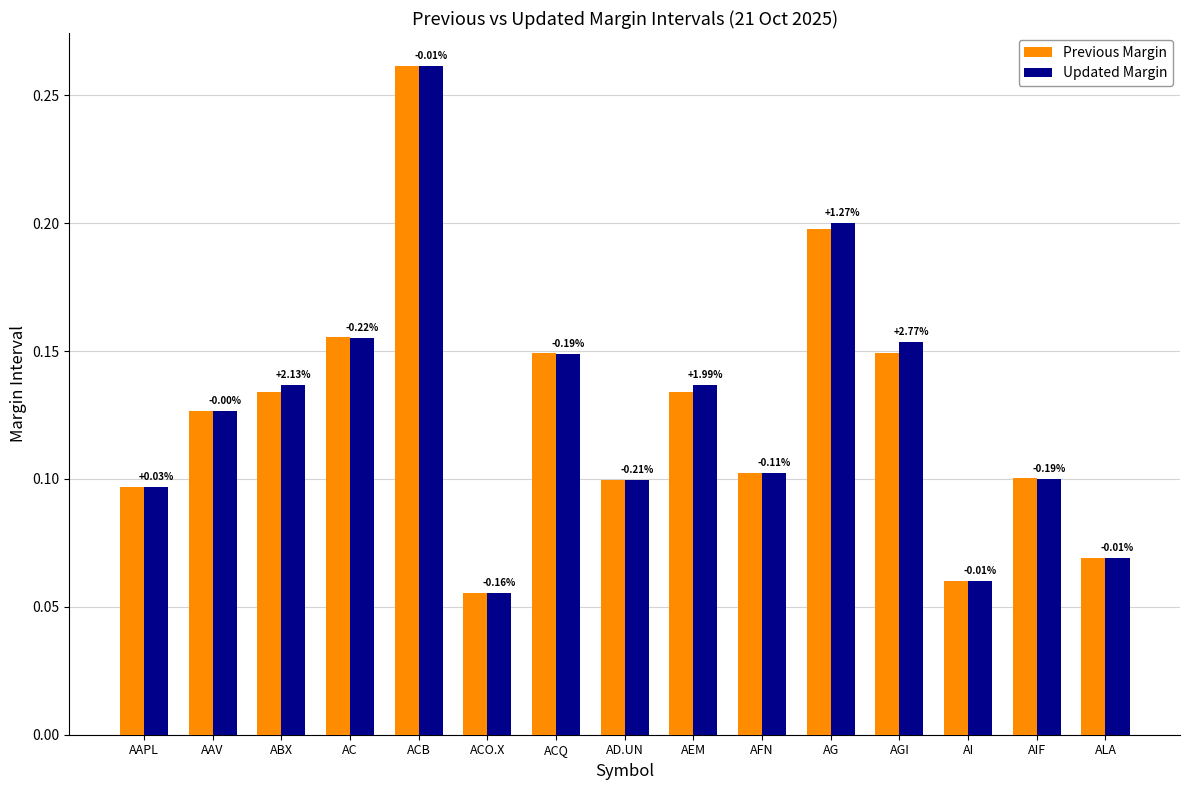

Rank the series at AAV from highest to lowest value.

Previous Margin, Updated Margin